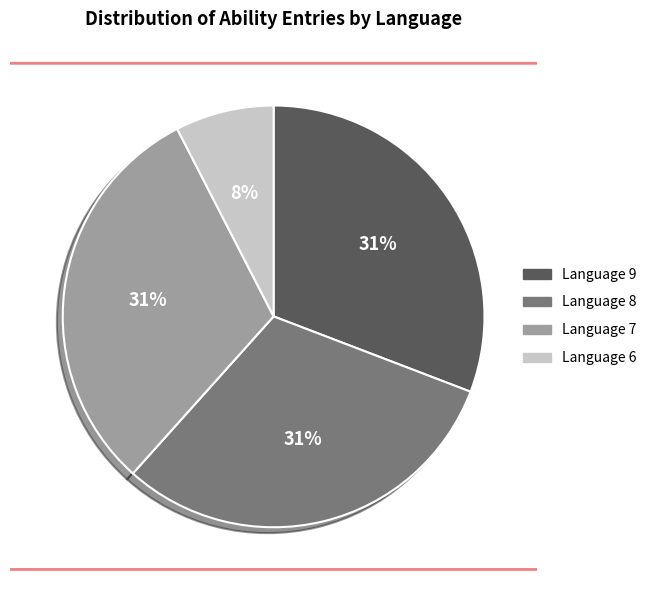

Is there any slice that represents more than half of the pie?

No